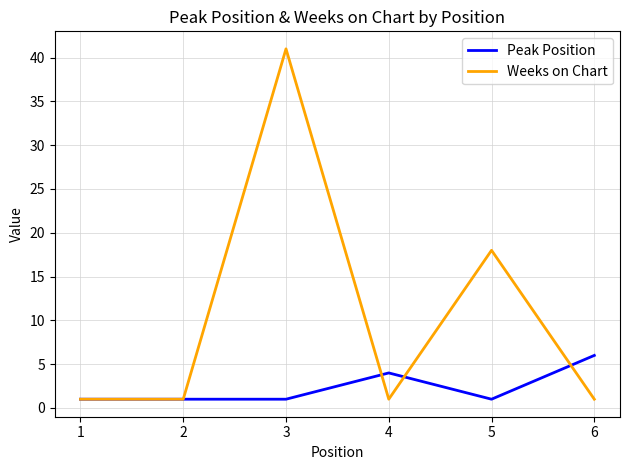

What is the difference between the highest and lowest values at 6?

5